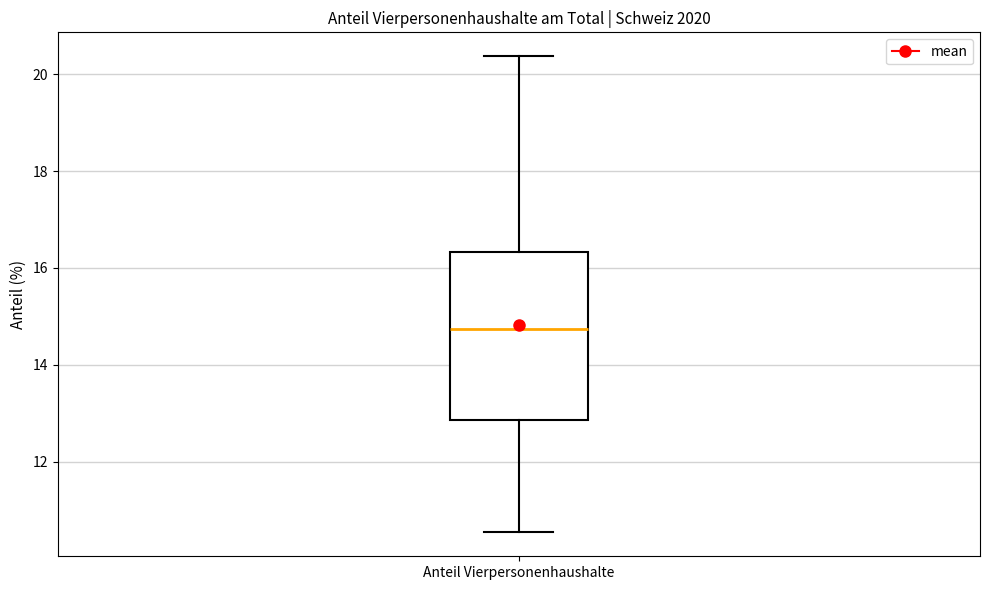

Read this box plot against the y-axis: the position of the median line, the range covered by the box, and the ends of both whiskers. The values are not printed on the chart, so give them approximately, as read against the axis.

median 14.8, box 12.8 to 16.4, whiskers 10.6 to 20.4